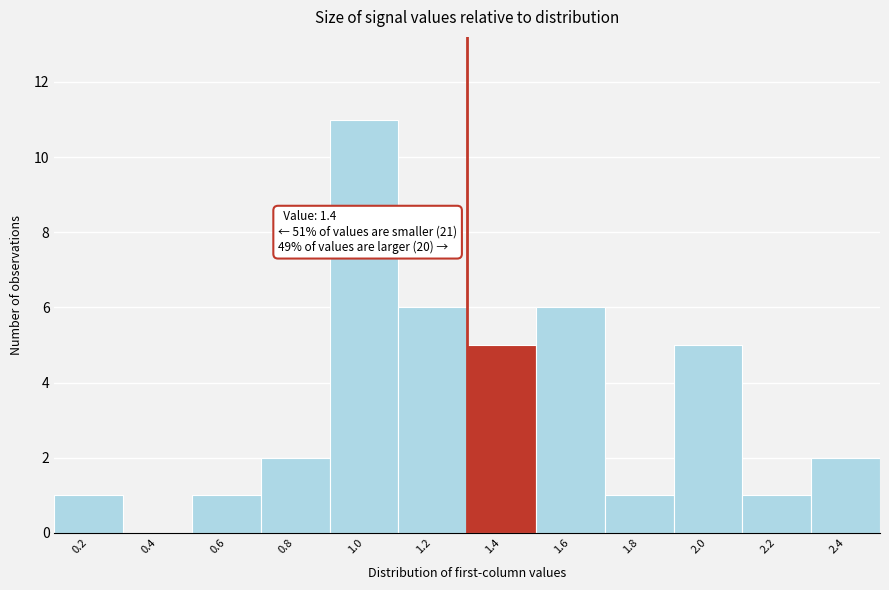

Reading right to left, what are all the values shown in this chart?

2.4=2	2.2=1	2.0=5	1.8=1	1.6=6	1.4=5	1.2=6	1.0=11	0.8=2	0.6=1	0.4=0	0.2=1